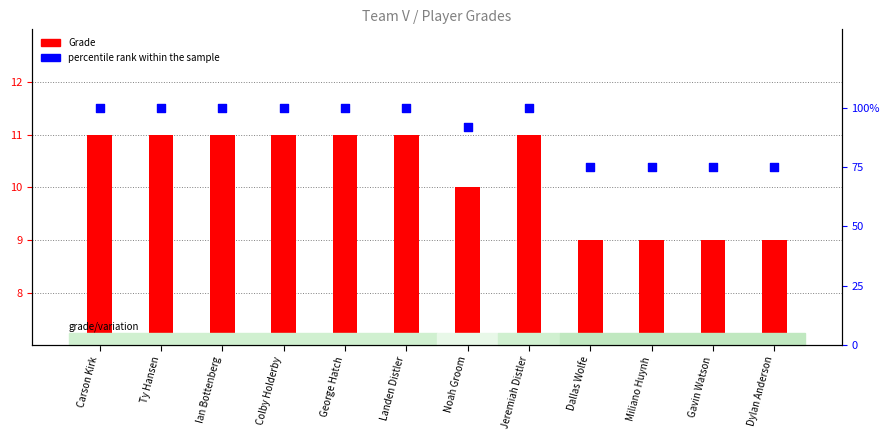

At how many categories does at least one series exceed 85?

8